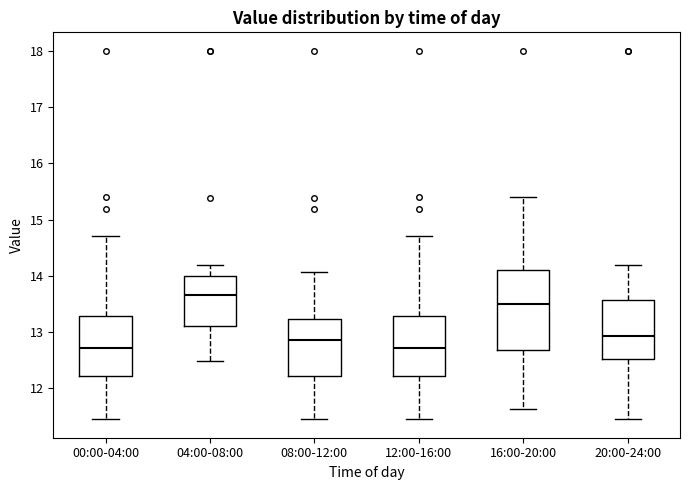

Reading left to right, read every box against the y-axis: the position of its median line, the range the box covers, and the ends of its whiskers. The values are not printed on the chart, so give them approximately, as read against the axis.

00:00-04:00: median 12.7, box 12.2 to 13.3, whiskers 11.5 to 14.7
04:00-08:00: median 13.7, box 13.1 to 14.0, whiskers 12.5 to 14.2
08:00-12:00: median 12.9, box 12.2 to 13.2, whiskers 11.5 to 14.1
12:00-16:00: median 12.7, box 12.2 to 13.3, whiskers 11.5 to 14.7
16:00-20:00: median 13.5, box 12.7 to 14.1, whiskers 11.6 to 15.4
20:00-24:00: median 12.9, box 12.5 to 13.6, whiskers 11.5 to 14.2